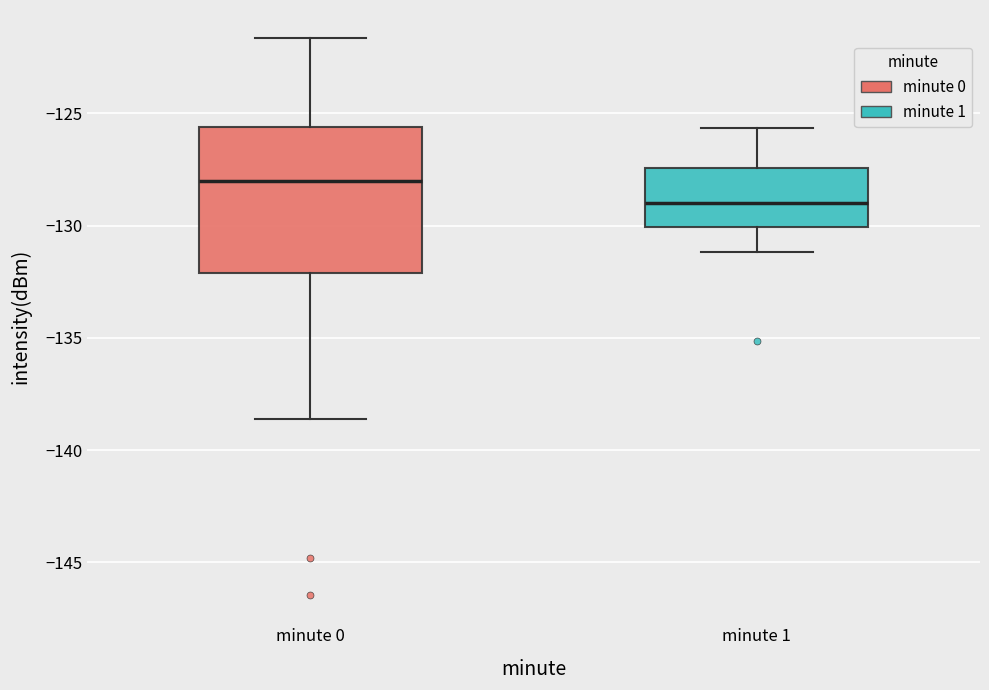

Comparing the boxes themselves (not the whiskers), which one is the tallest?

minute 0